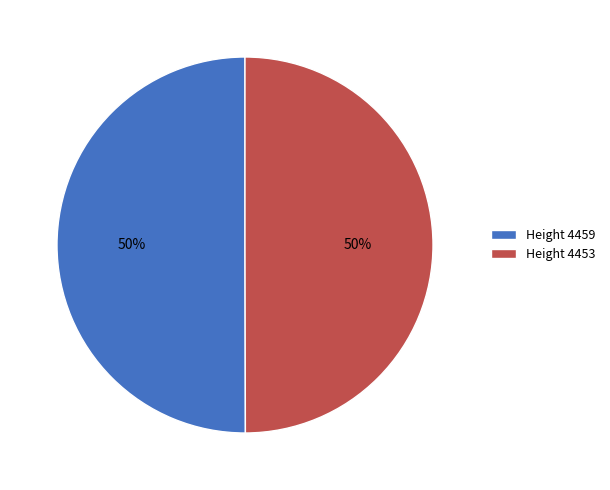

What percentage is the Height 4453 slice, to the nearest percent?

50%